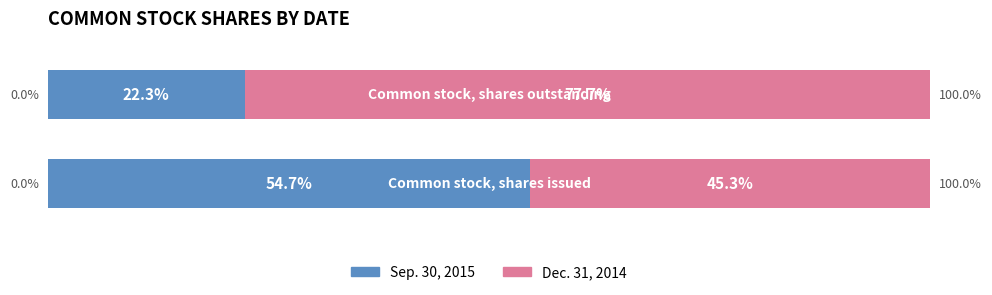

At how many categories does at least one series exceed 73?

1